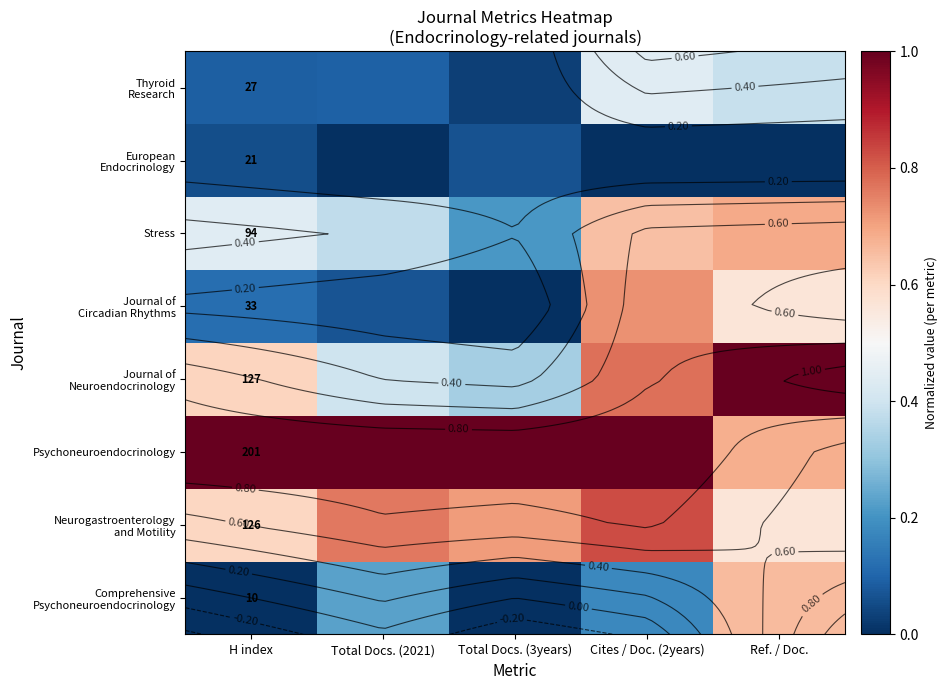

What is the spread (max minus min) of values at Ref. / Doc.?

1.0